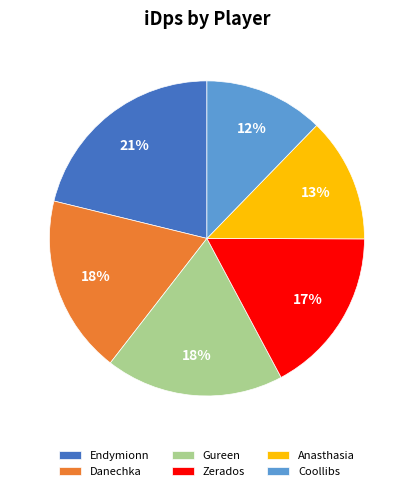

Count the number of slices in the pie.

6